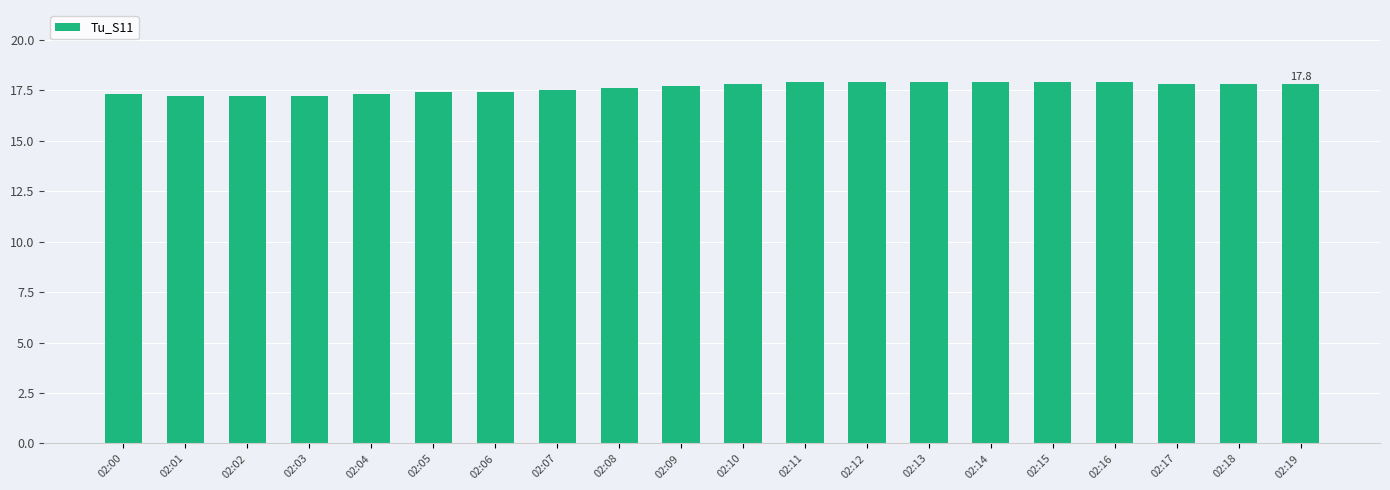

What value does the data have at 02:10?

17.8